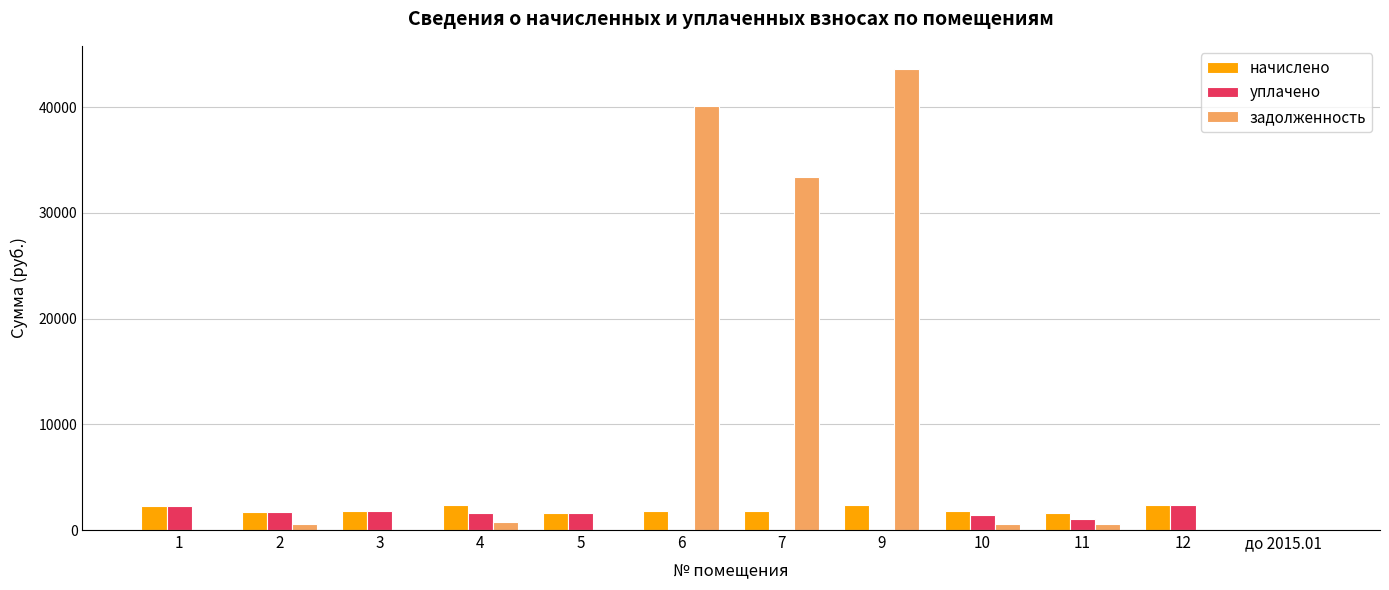

What is the highest value of the задолженность series?

43621.9